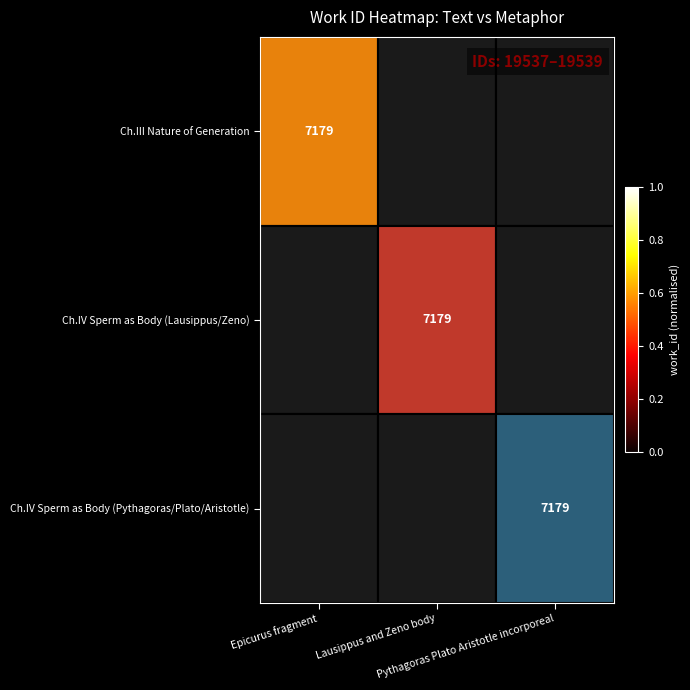

At which category does the chart reach its peak across all series?

Epicurus fragment